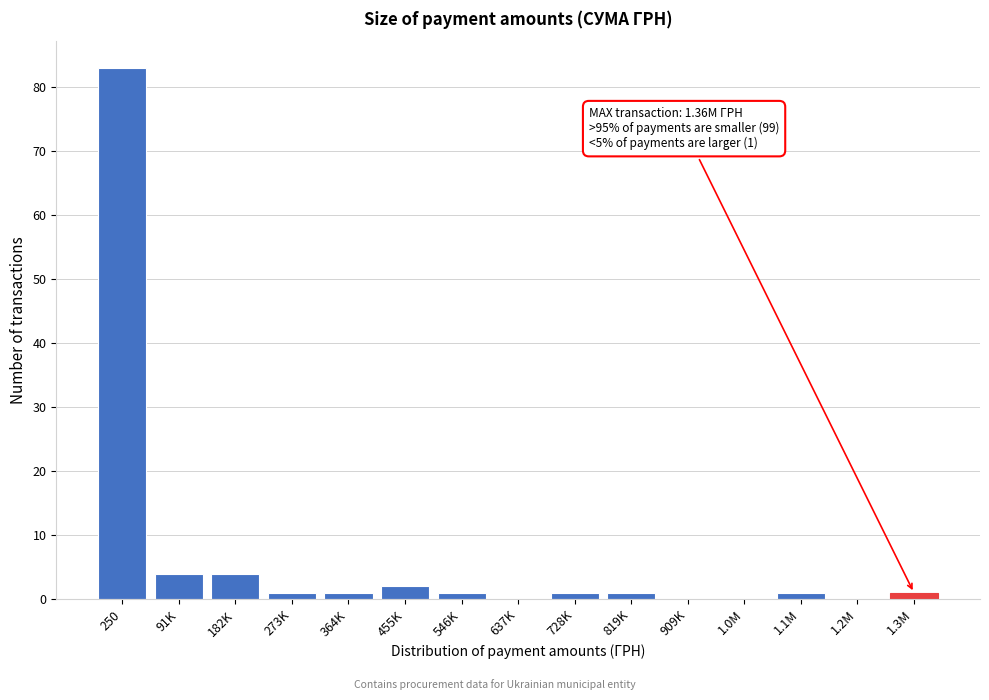

Reading right to left, transcribe all the data shown in this chart.

1.3M=1	1.2M=0	1.1M=1	1.0M=0	909K=0	819K=1	728K=1	637K=0	546K=1	455K=2	364K=1	273K=1	182K=4	91K=4	250=83